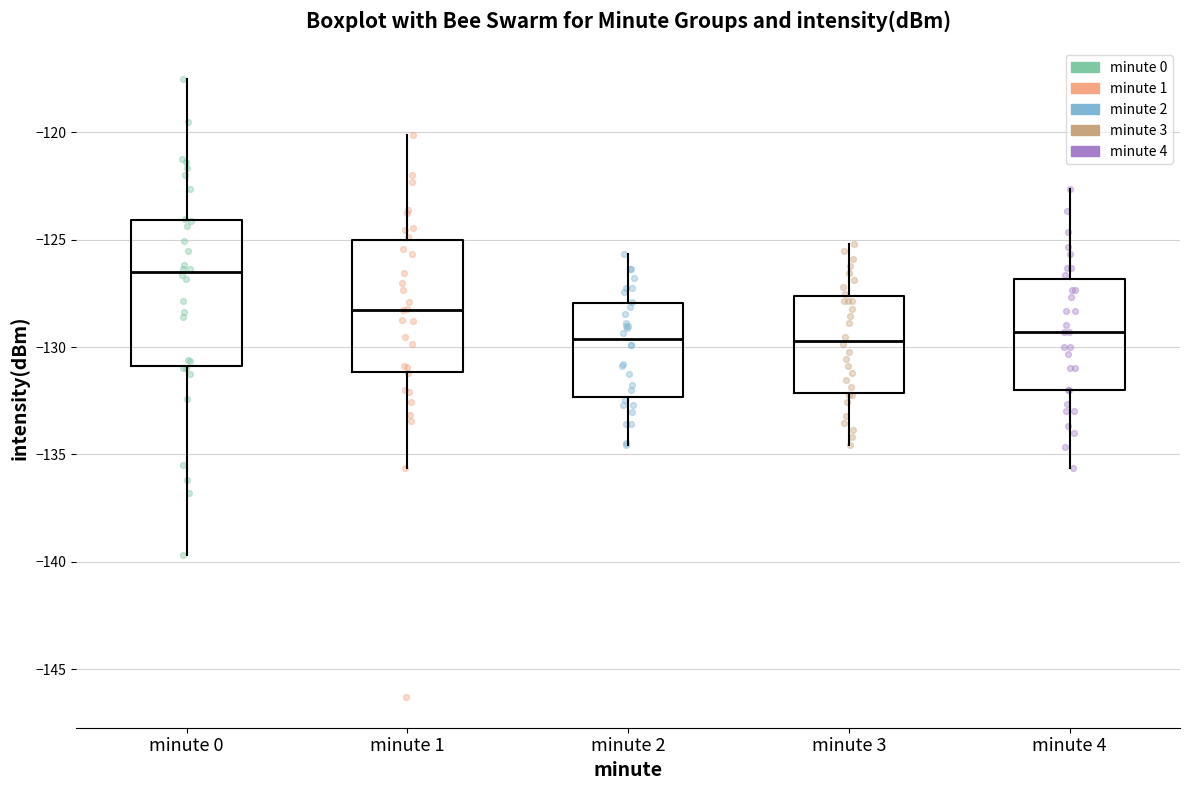

Reading left to right, transcribe this box plot: for each box, give where its median line is, the range the box spans, and where its two whiskers end, as read against the y-axis. The values are not printed on the chart, so give them approximately, as read against the axis.

minute 0: median -126.5, box -131.0 to -124.0, whiskers -139.5 to -117.5
minute 1: median -128.5, box -131.0 to -125.0, whiskers -135.5 to -120.0
minute 2: median -129.5, box -132.5 to -128.0, whiskers -134.5 to -125.5
minute 3: median -129.5, box -132.0 to -127.5, whiskers -134.5 to -125.0
minute 4: median -129.5, box -132.0 to -127.0, whiskers -135.5 to -122.5